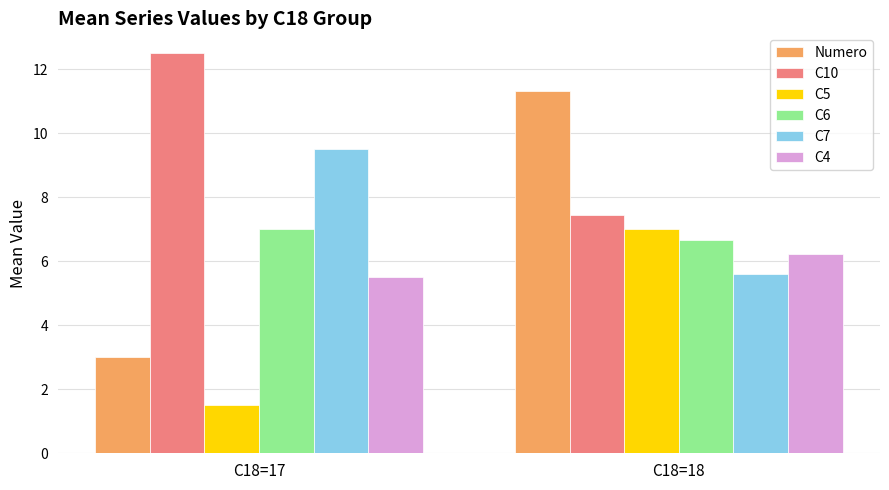

Rank the series at C18=17 from highest to lowest value.

C10, C7, C6, C4, Numero, C5